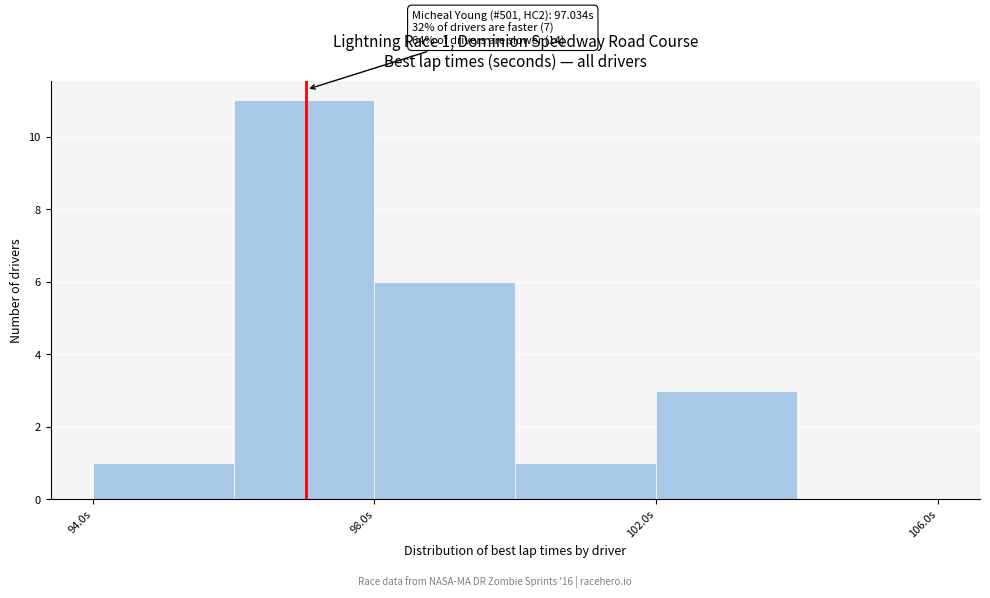

Over which range of the x-axis is the bar tallest?

96 to 98